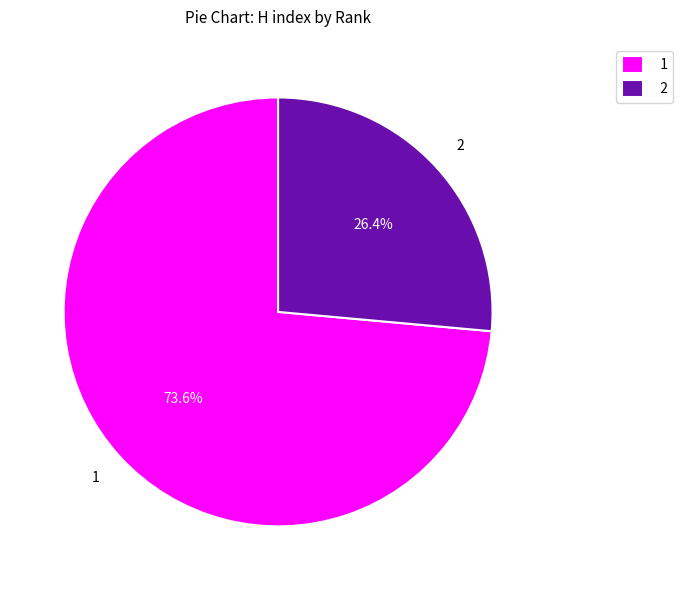

Rank the categories by value from lowest to highest.

2, 1